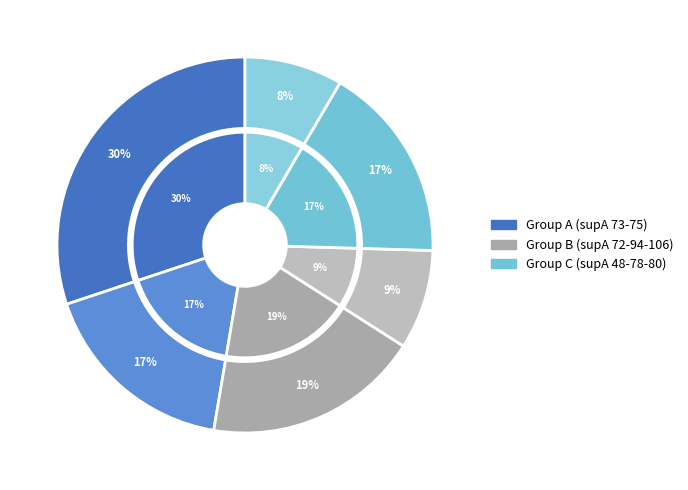

What portion of the pie excludes supA=80?

88.4%